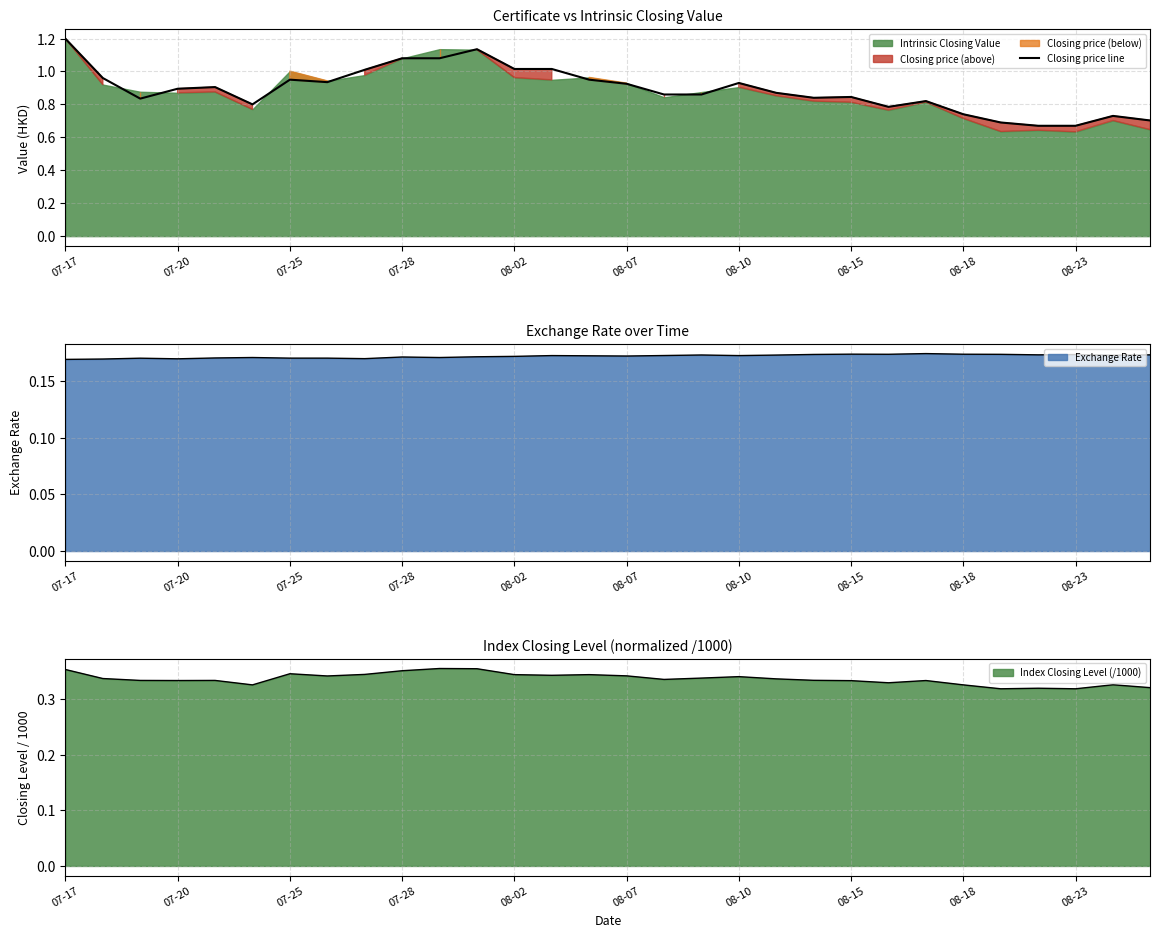

At which category does the chart reach its peak across all series?

07-17